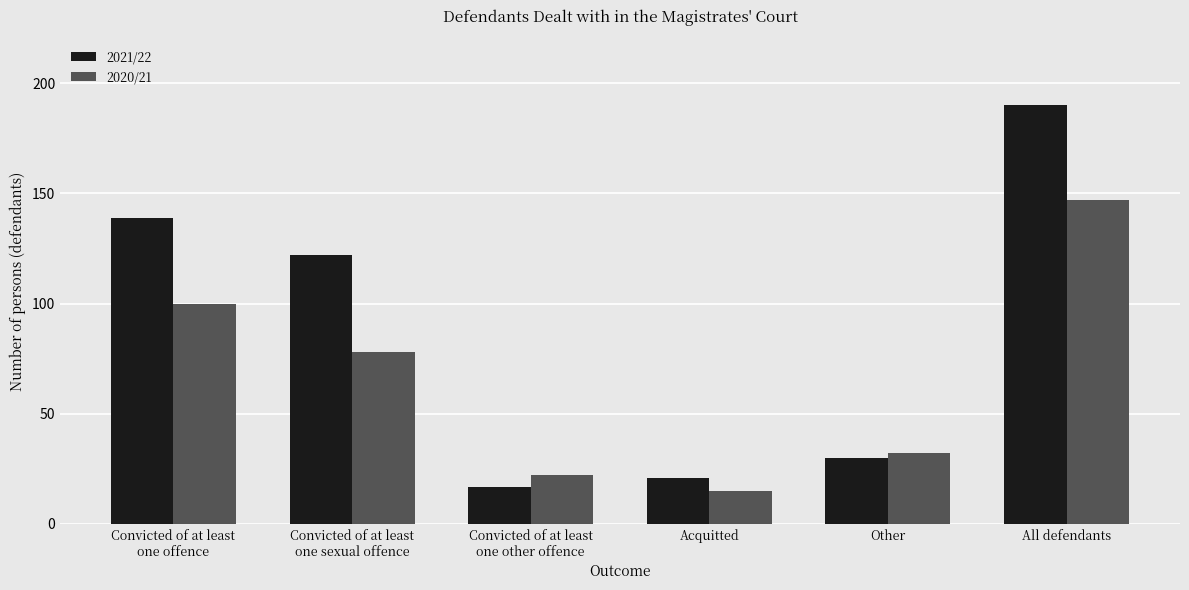

Which series has the largest total across all categories?

2021/22